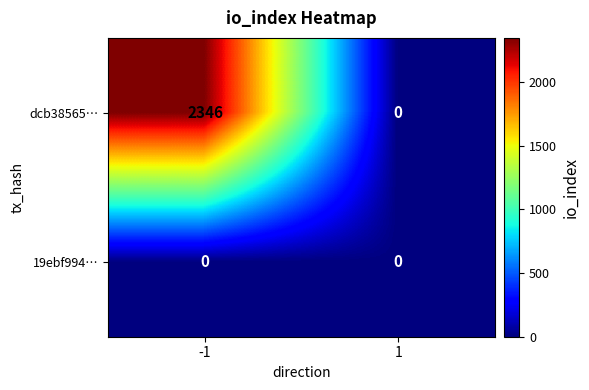

List the series in order of their peak value, highest first.

dcb38565…, 19ebf994…